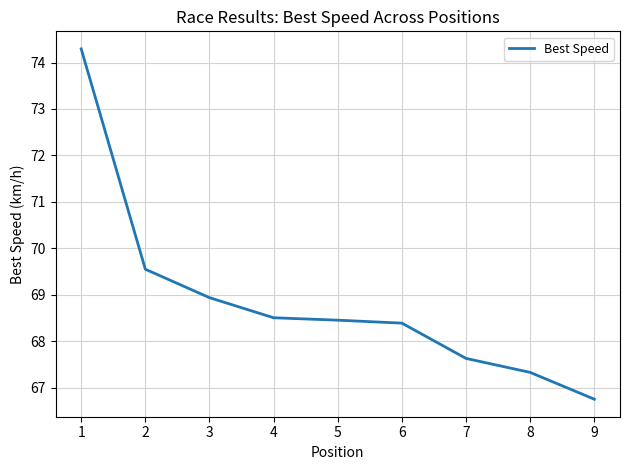

Where is the data nearest to the value 70?

2